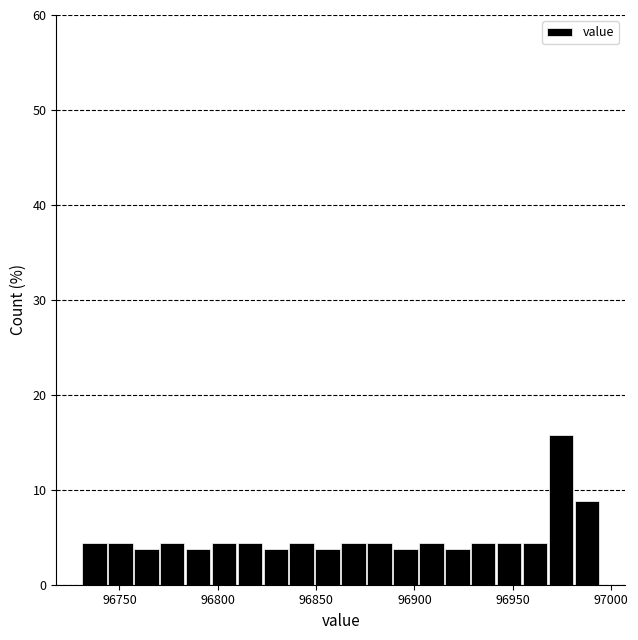

Around what value on the x-axis is the tallest bar? Give the approximate position of its centre, as read against the axis.

96975